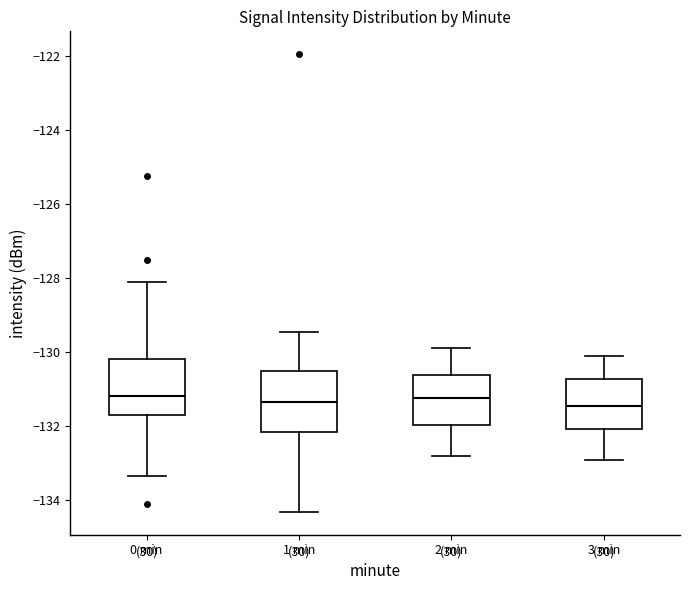

Reading left to right, read every box against the y-axis: the position of its median line, the range the box covers, and the ends of its whiskers. The values are not printed on the chart, so give them approximately, as read against the axis.

0 min: median -131.2, box -131.8 to -130.2, whiskers -133.4 to -128.2
1 min: median -131.4, box -132.2 to -130.6, whiskers -134.4 to -129.4
2 min: median -131.2, box -132.0 to -130.6, whiskers -132.8 to -129.8
3 min: median -131.4, box -132.0 to -130.8, whiskers -132.8 to -130.0